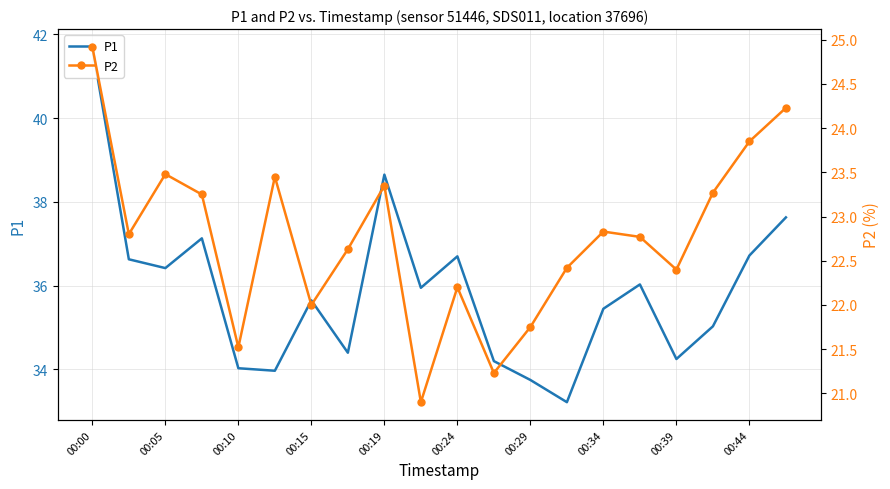

Which series has the widest spread of values?

P1